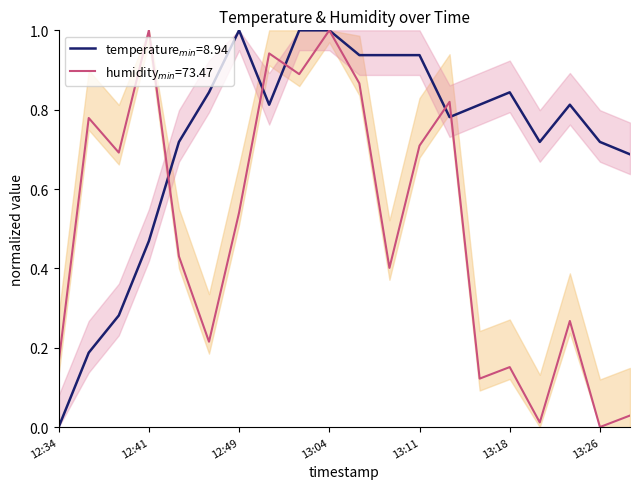

What is the maximum value for temperature?

1.0